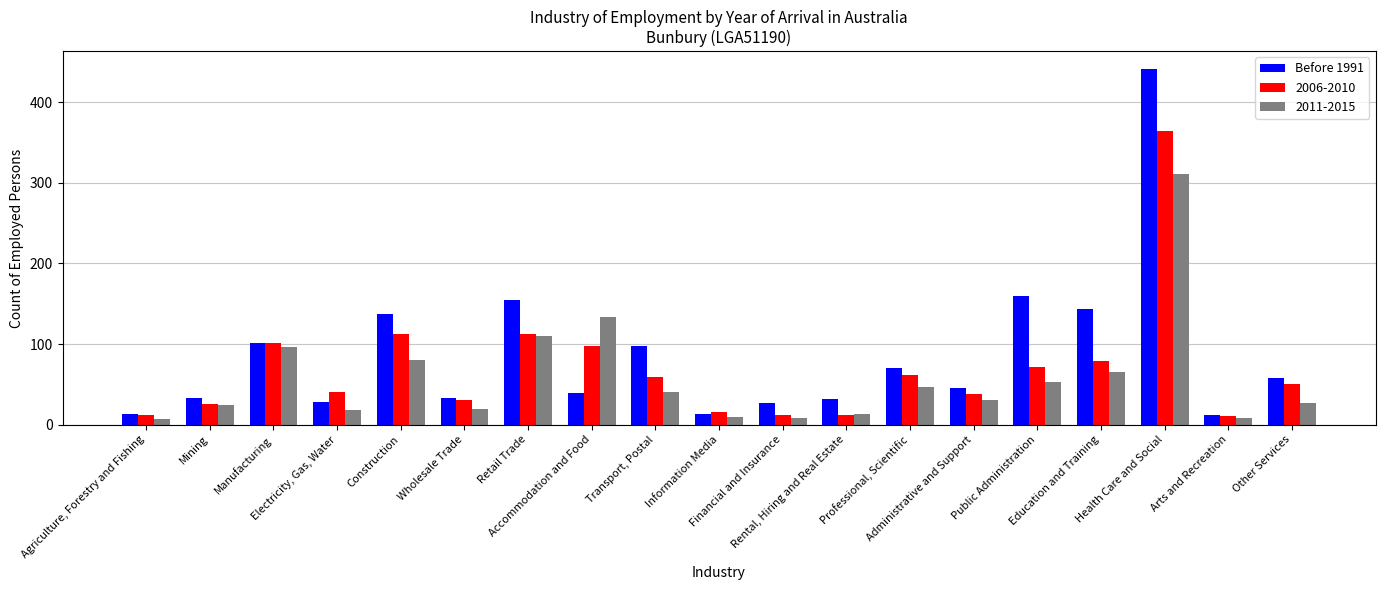

What is the average value of the 2011-2015 series?

58